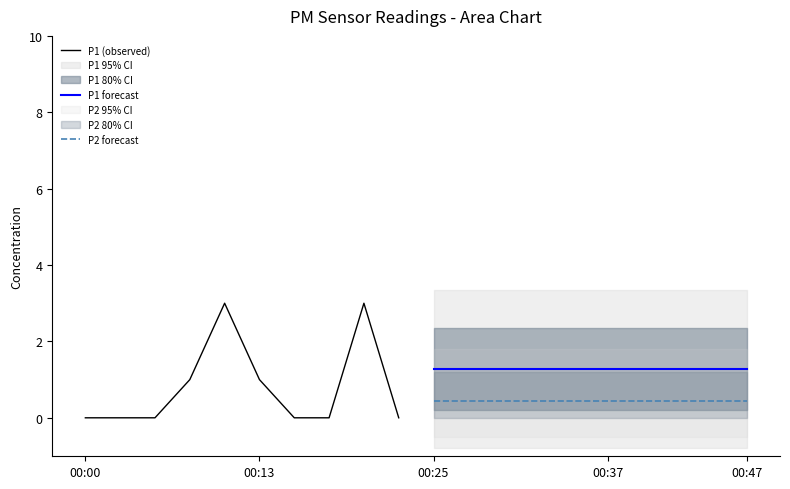

Which series has the largest range (max minus min)?

P1 (observed)